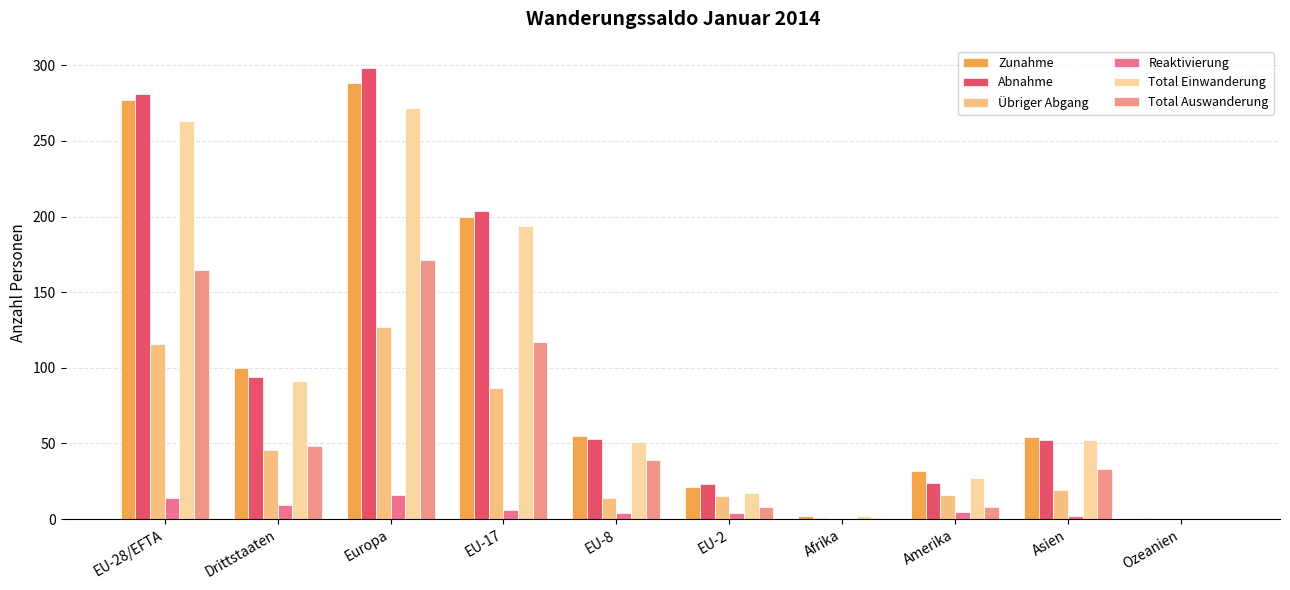

How many data points does each series have?

10